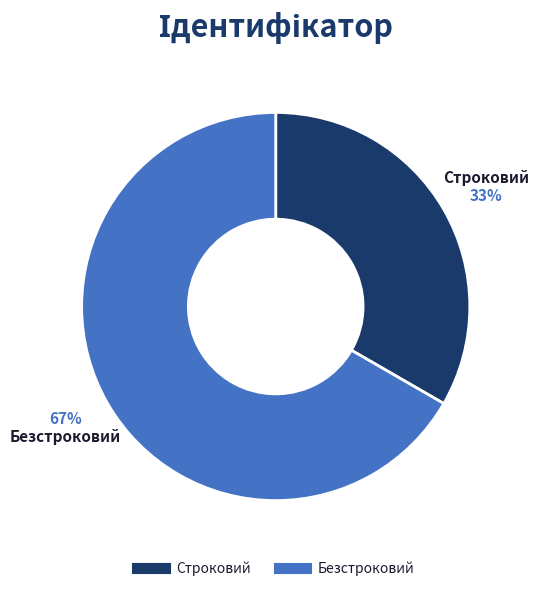

Approximately how many times larger is the value at Безстроковий compared to Строковий?

2.0